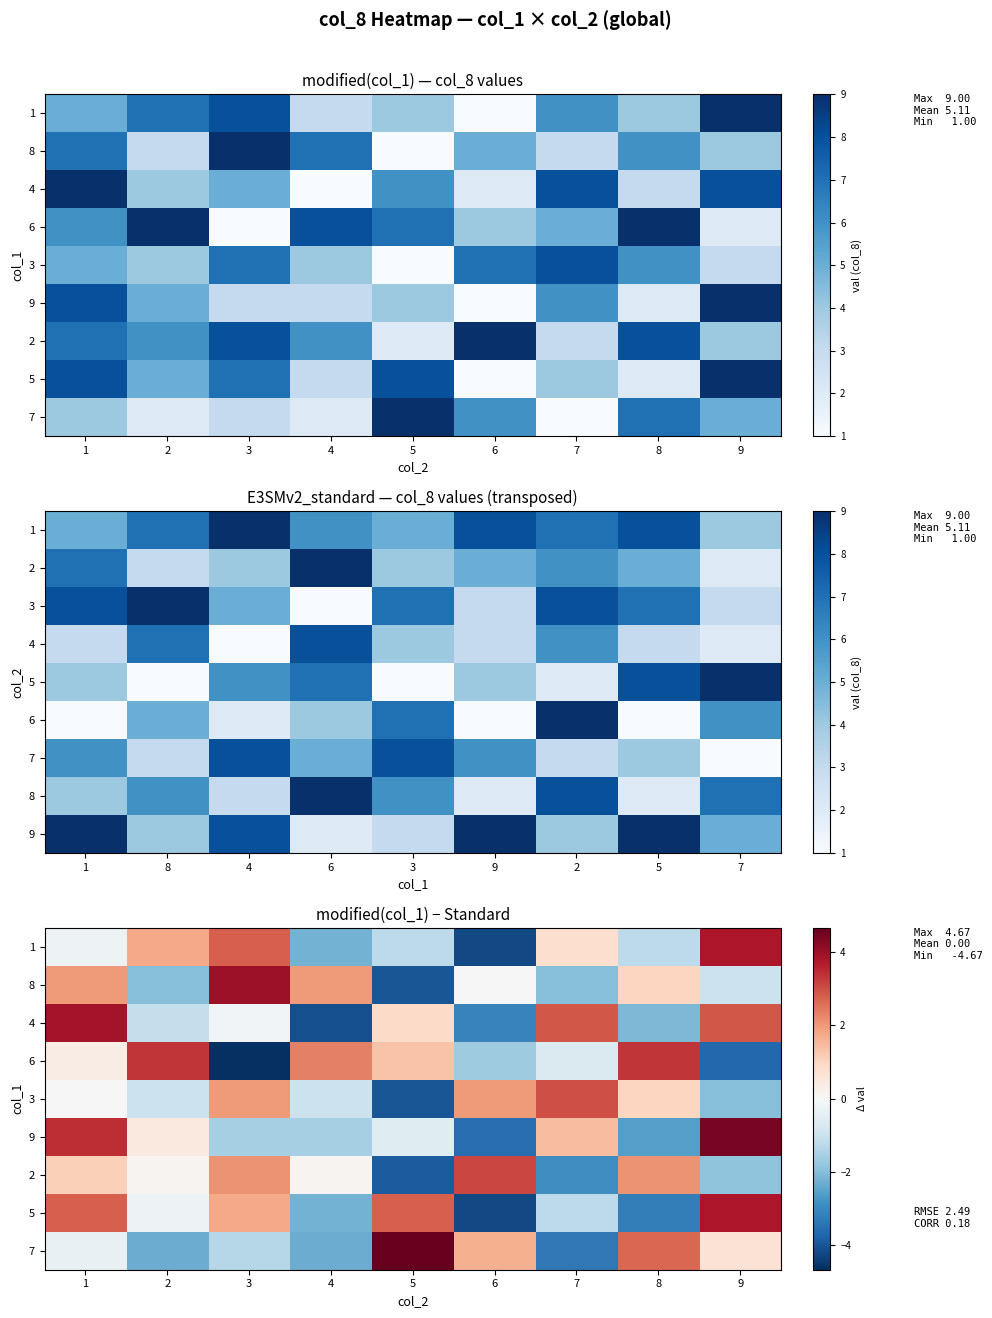

What is the difference between the highest and lowest values at 7?

6.3